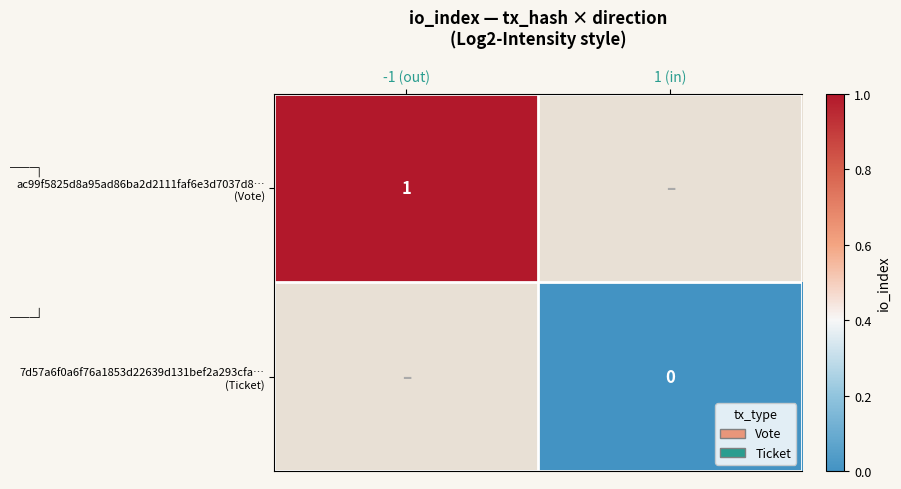

Where is ac99f5825d8a95ad86ba2d2111faf6e3d7037d8… (Vote) nearest to the value 1?

-1 (out)